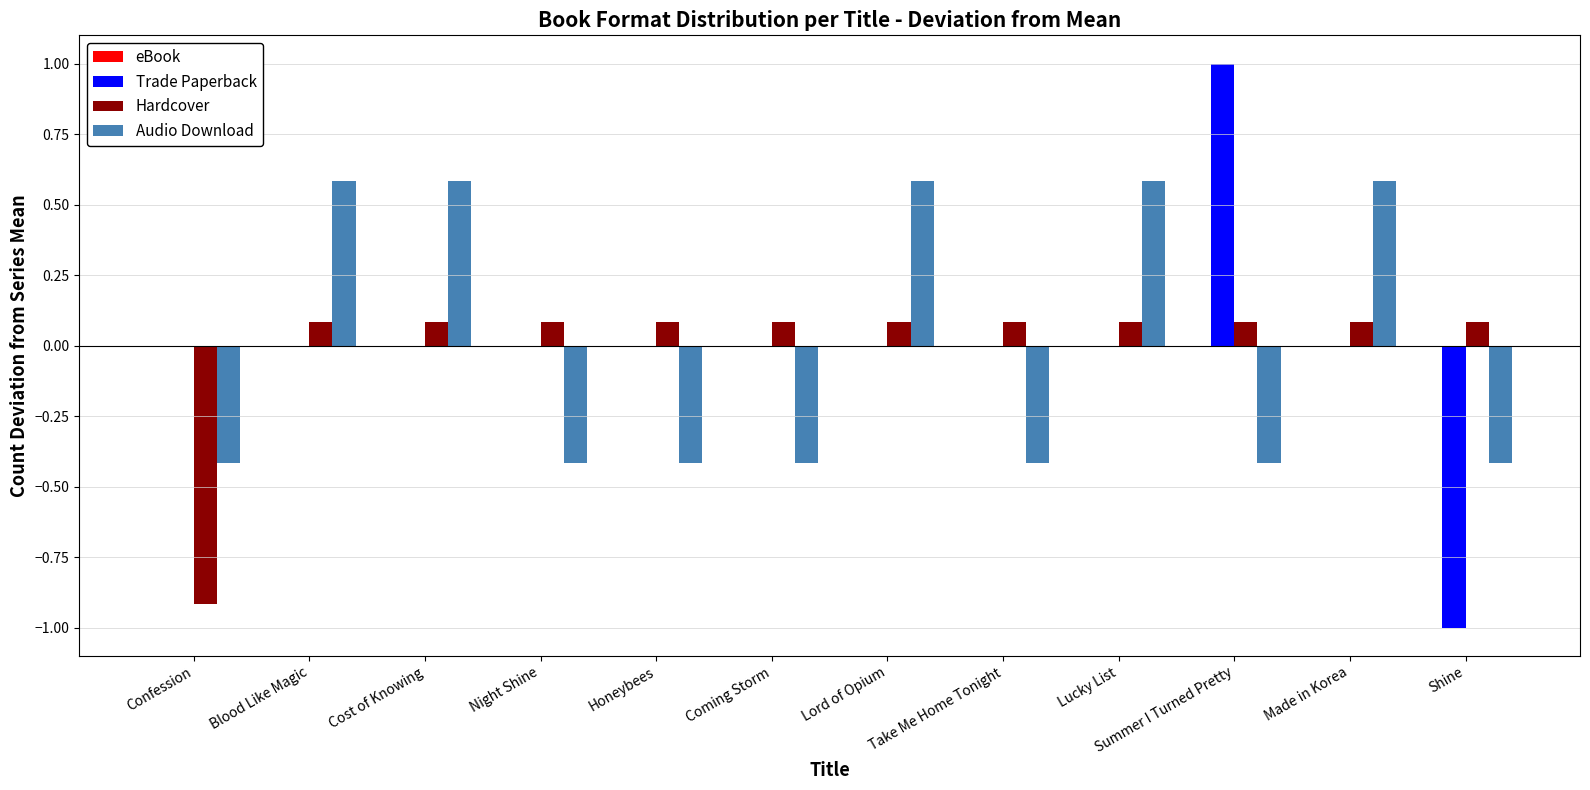

The value of Trade Paperback at Lord of Opium is 0.0. True or false?

True